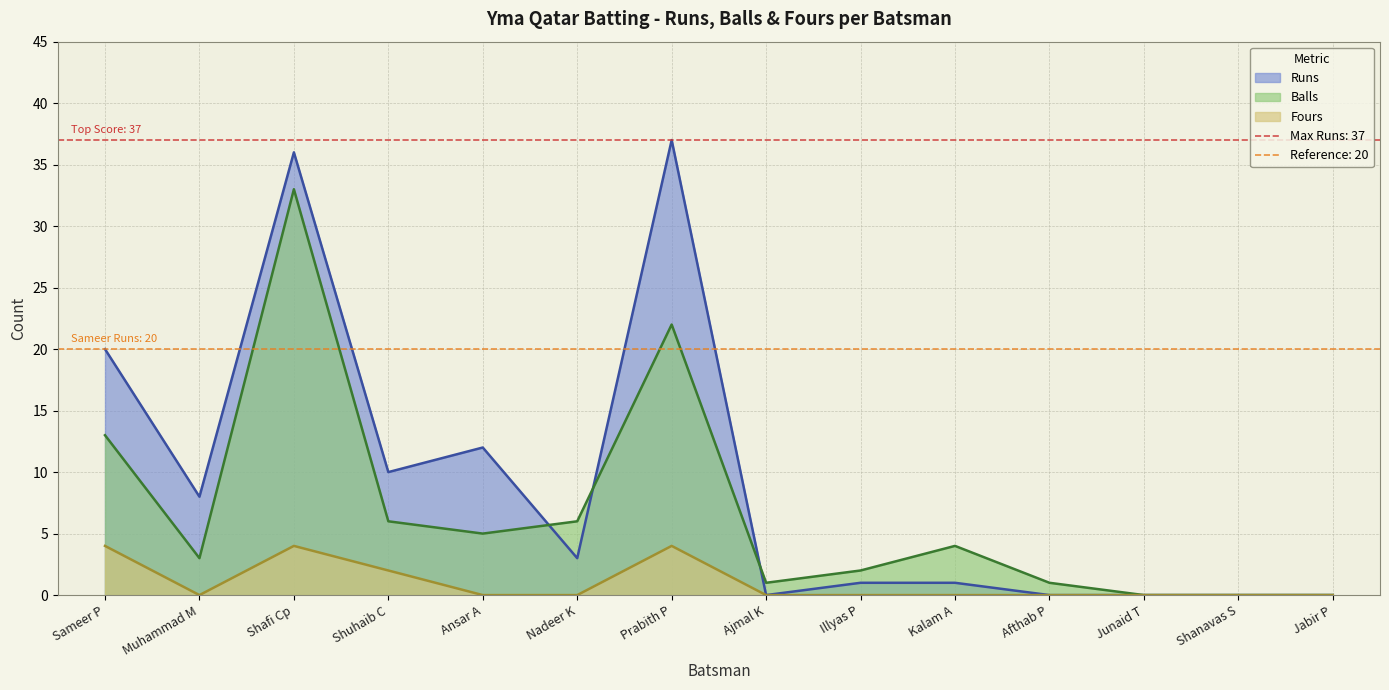

Reading left to right, extract all data points from this chart.

Runs: Sameer P=20	Muhammad M=8	Shafi Cp=36	Shuhaib C=10	Ansar A=12	Nadeer K=3	Prabith P=37	Ajmal K=0	Illyas P=1	Kalam A=1	Afthab P=0	Junaid T=0	Shanavas S=0	Jabir P=0
Balls: Sameer P=13	Muhammad M=3	Shafi Cp=33	Shuhaib C=6	Ansar A=5	Nadeer K=6	Prabith P=22	Ajmal K=1	Illyas P=2	Kalam A=4	Afthab P=1	Junaid T=0	Shanavas S=0	Jabir P=0
Fours: Sameer P=4	Muhammad M=0	Shafi Cp=4	Shuhaib C=2	Ansar A=0	Nadeer K=0	Prabith P=4	Ajmal K=0	Illyas P=0	Kalam A=0	Afthab P=0	Junaid T=0	Shanavas S=0	Jabir P=0